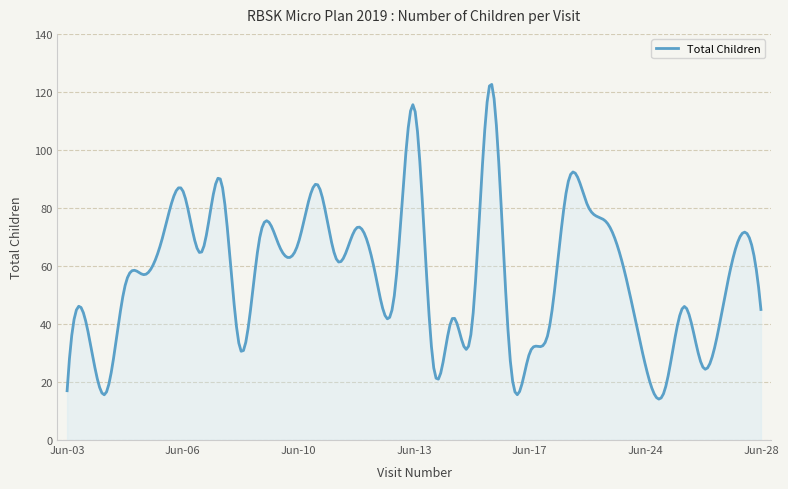

What is the smallest value displayed?

14.1